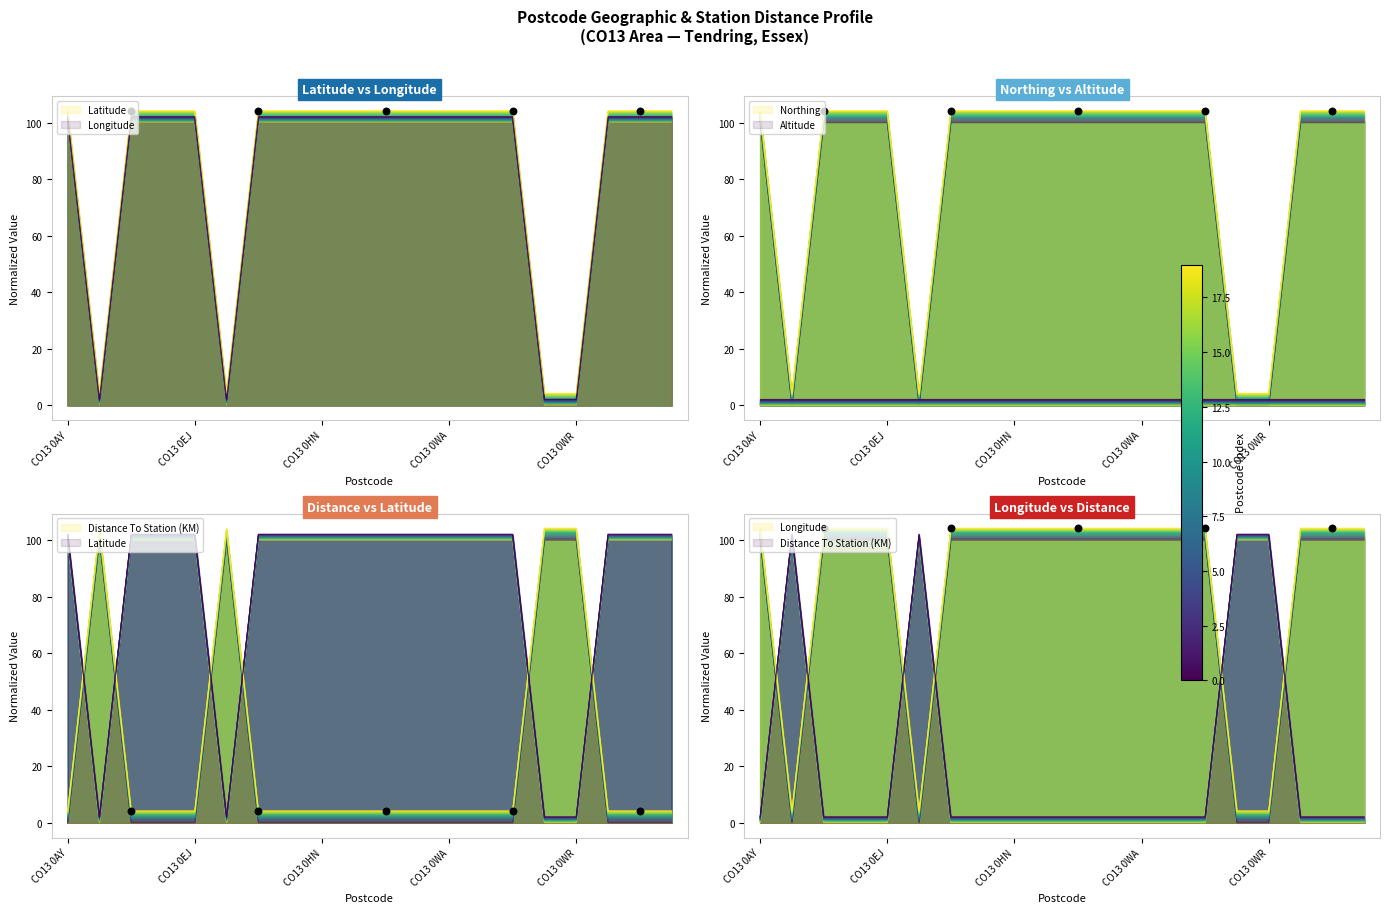

Which series has the largest Y range (max minus min)?

Northing